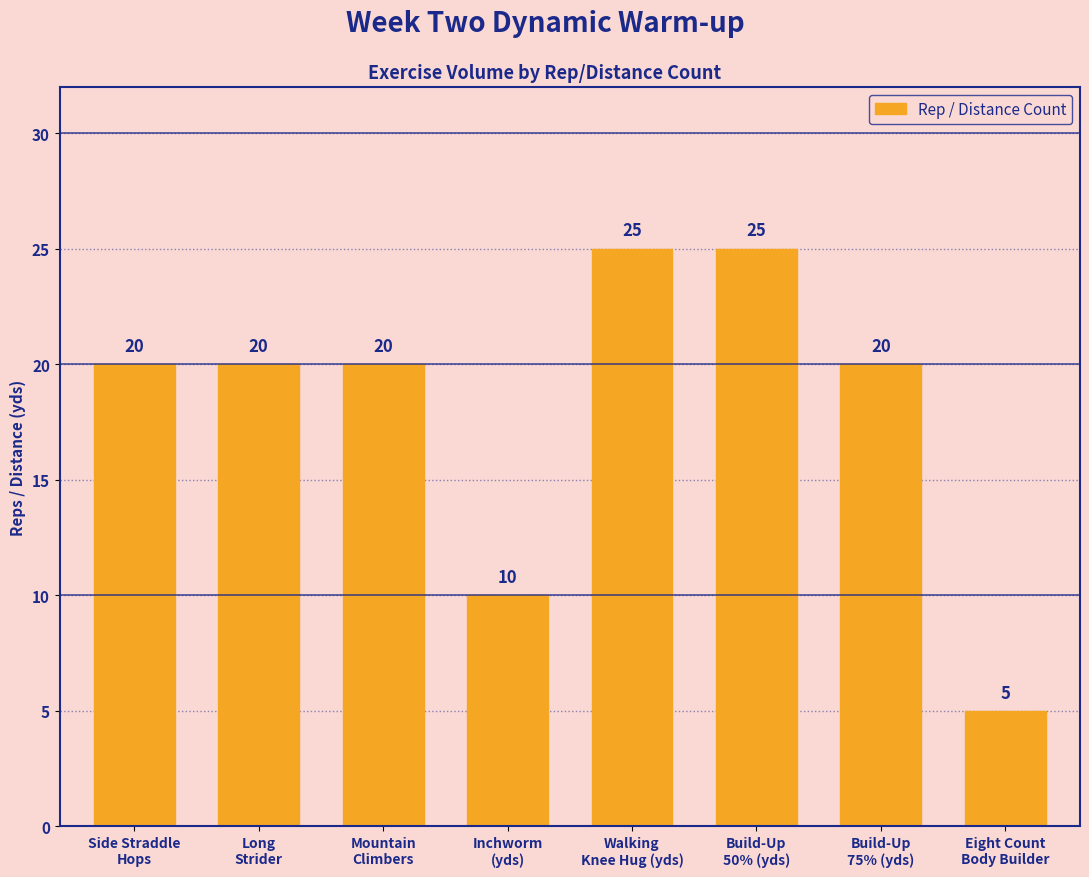

Reading left to right, transcribe all the data shown in this chart.

20	20	20	10	25	25	20	5